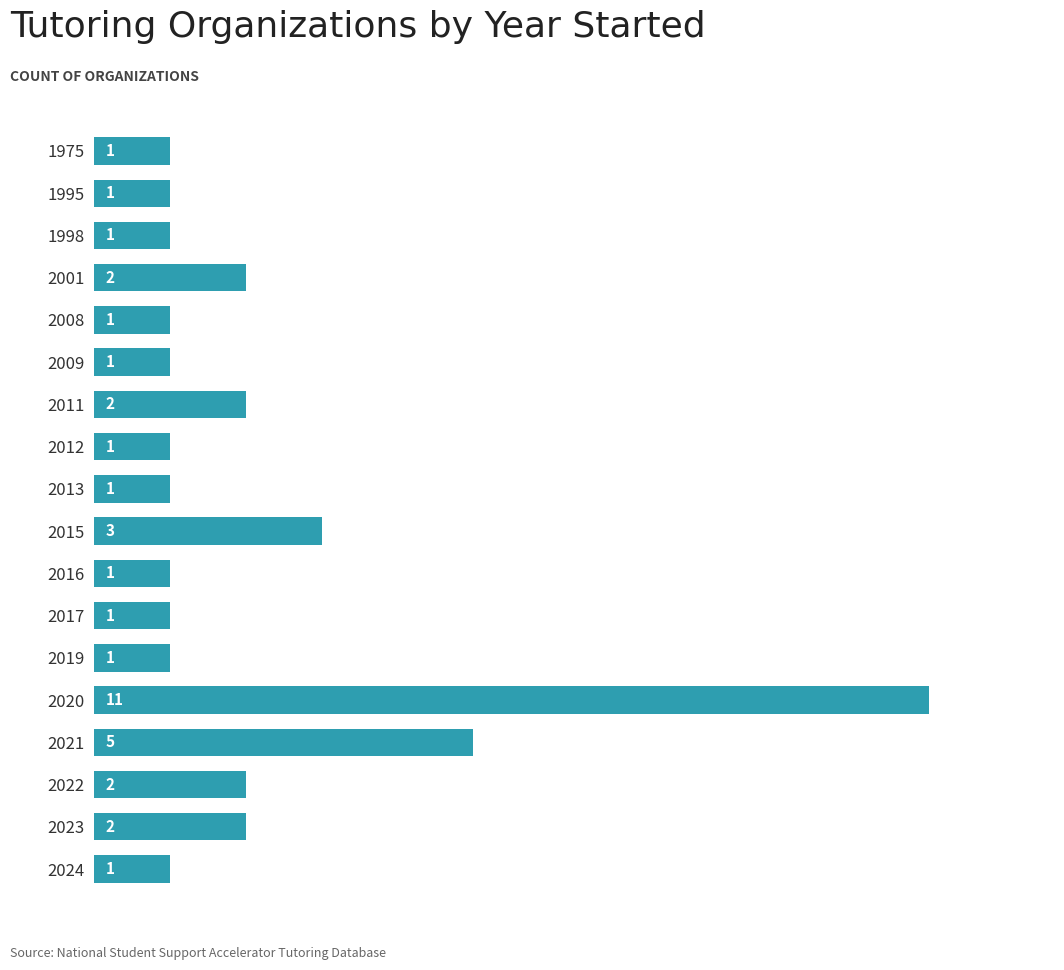

The chart shows a value of 1 at 2015. True or false?

False